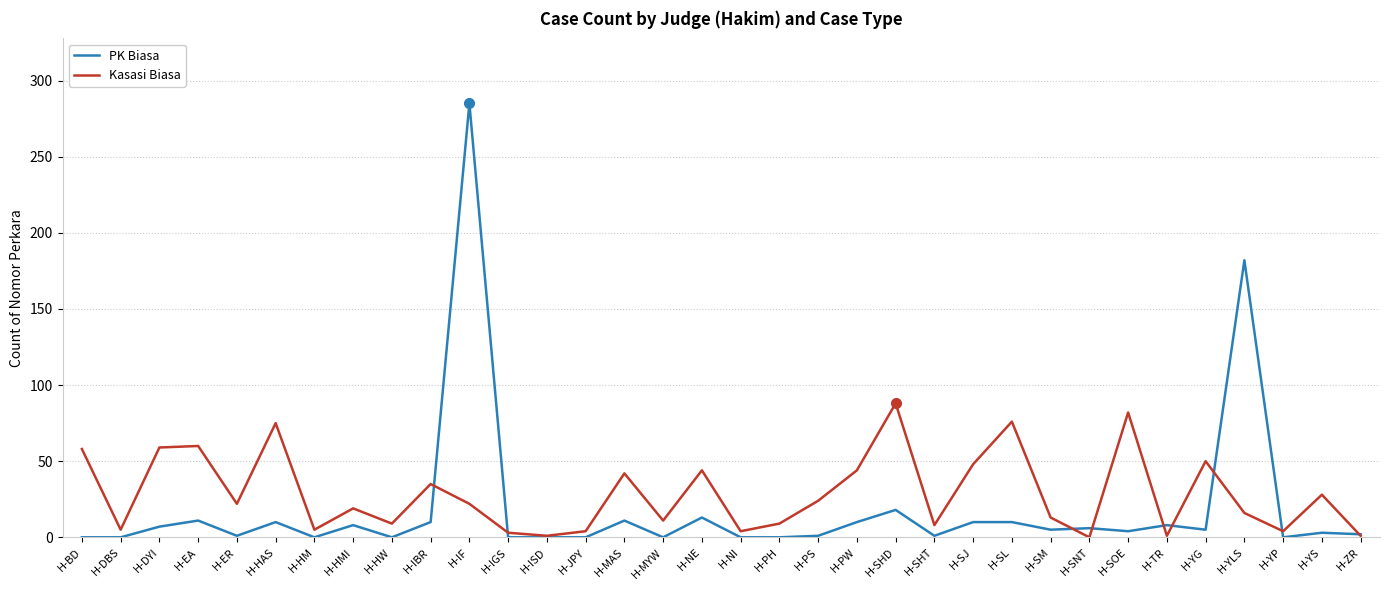

Rank the series by their maximum value, from lowest to highest.

Kasasi Biasa, PK Biasa